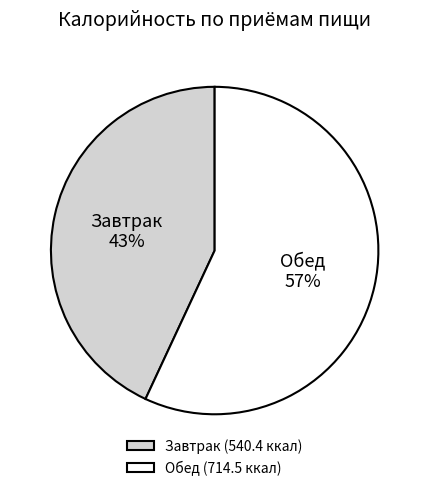

Rank the categories by value from highest to lowest.

Обед, Завтрак